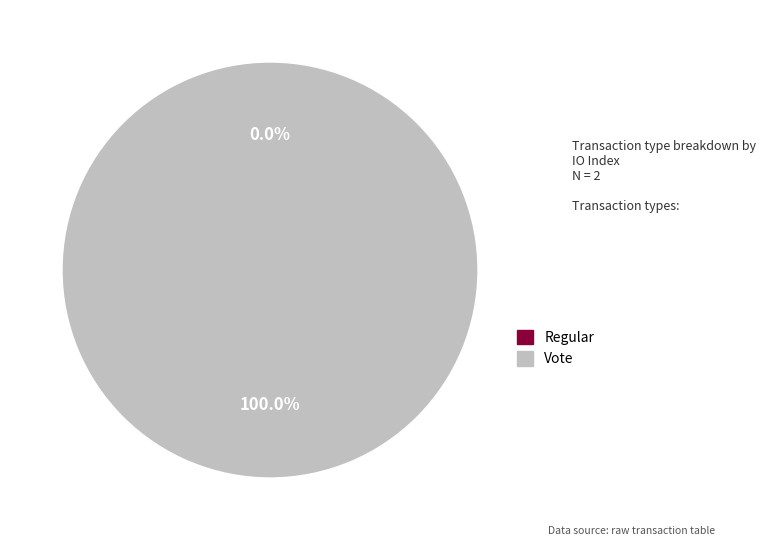

Rank the categories by value from highest to lowest.

Vote, Regular